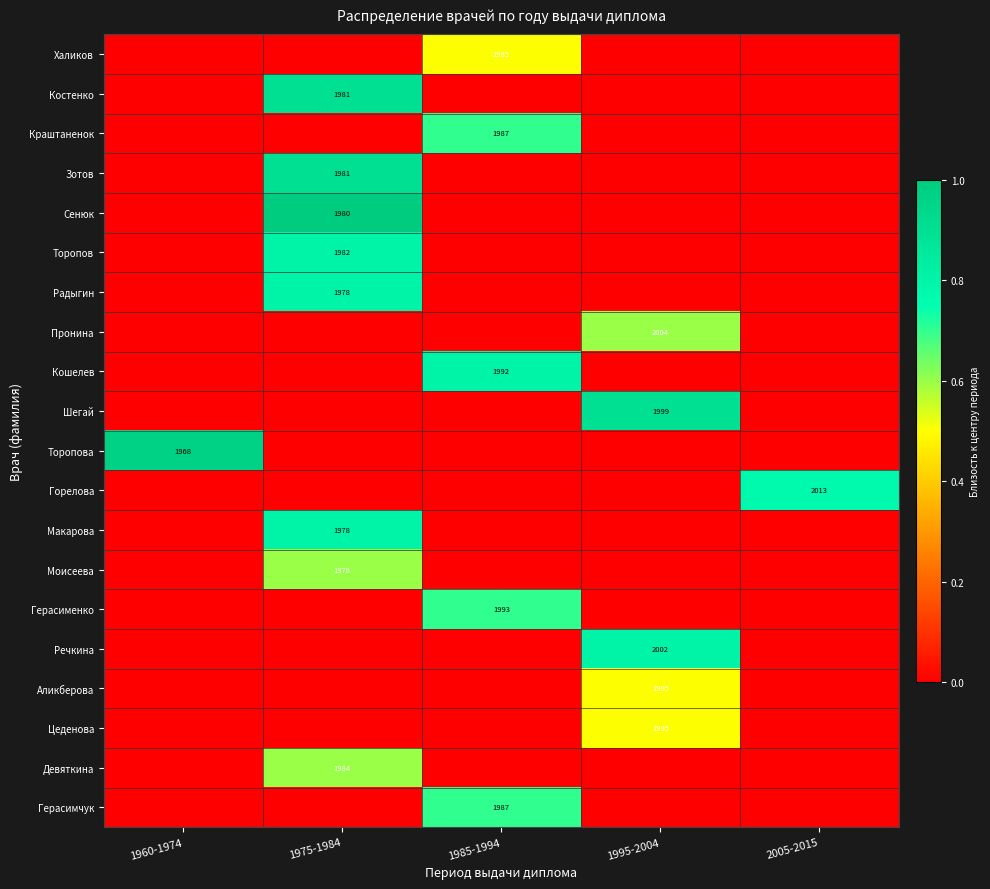

Between 1975-1984 and 2005-2015, which is larger?

1975-1984